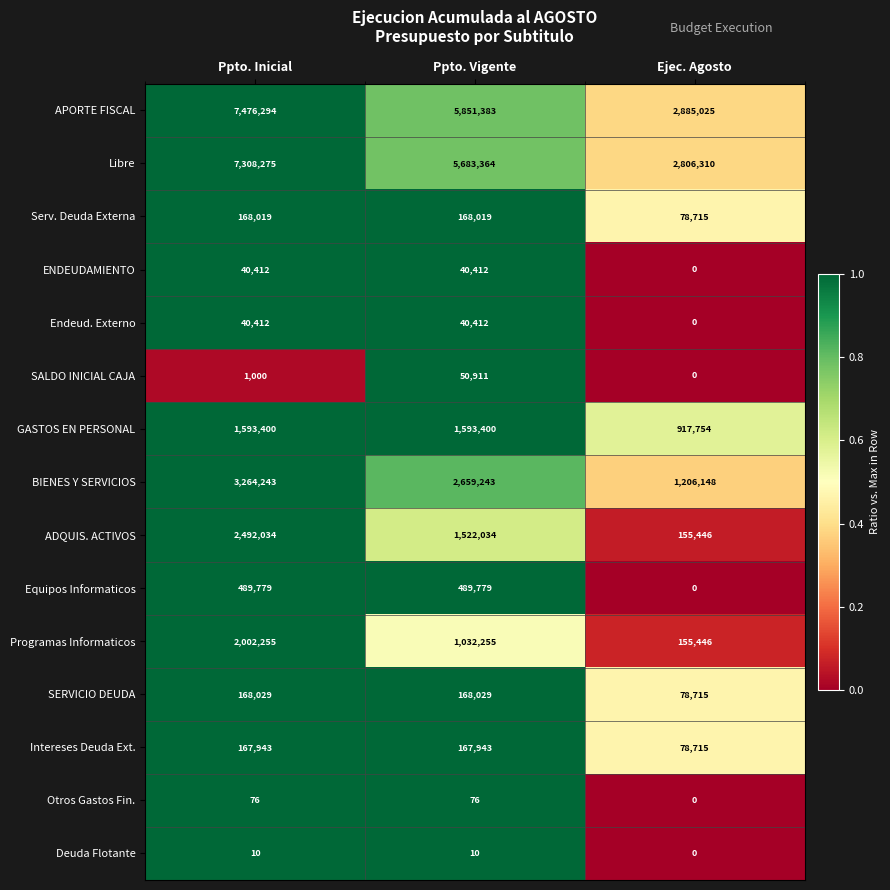

What is the total value across all series at Ppto. Vigente?

19467270